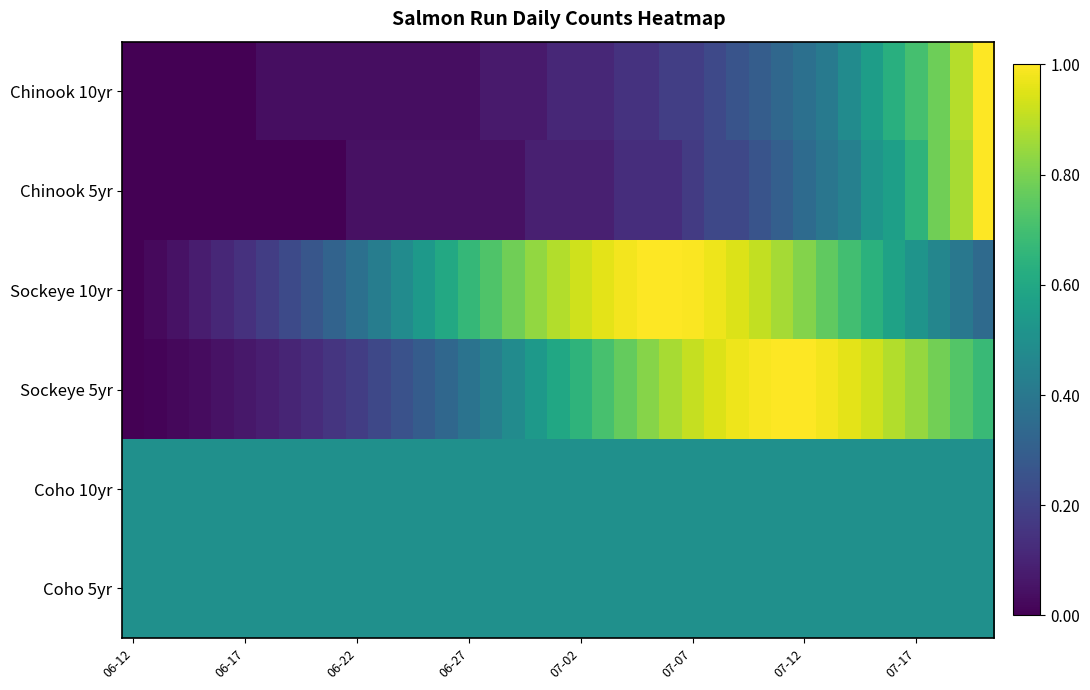

List the series in order of their peak value, highest first.

Chinook 10yr, Chinook 5yr, Sockeye 10yr, Sockeye 5yr, Coho 10yr, Coho 5yr